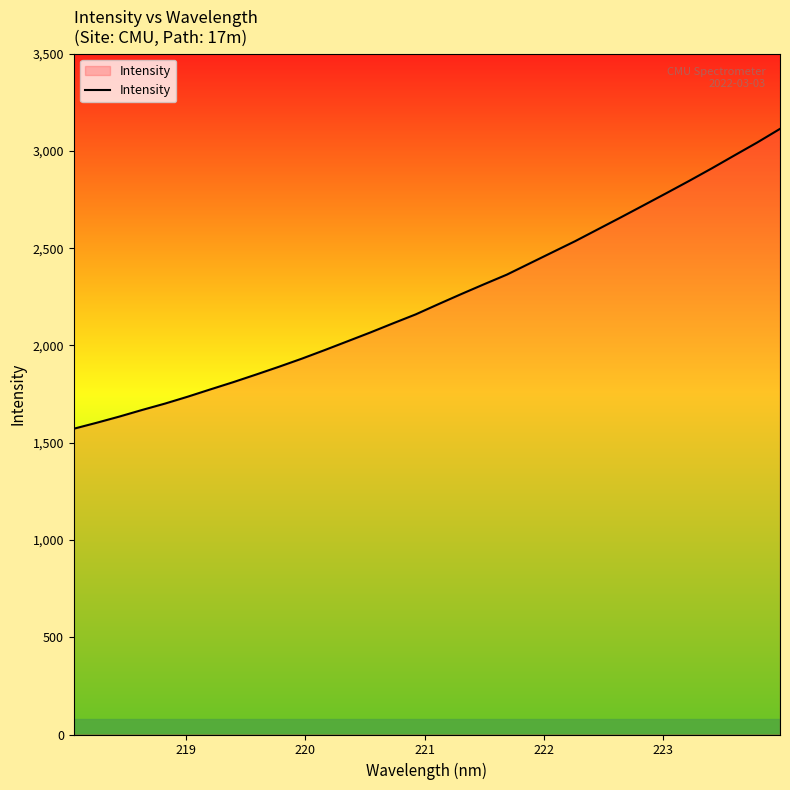

What is the maximum value shown in the chart?

3113.6